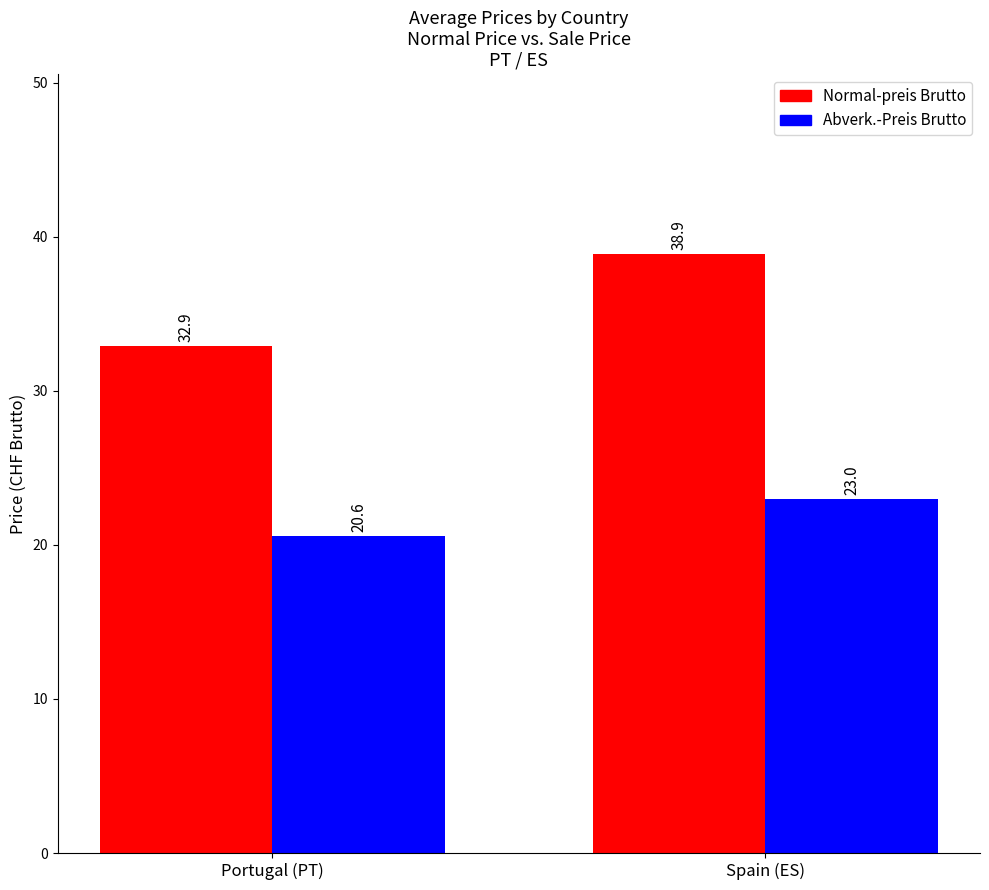

What is the value of the Normal-preis Brutto bar at the 1st from the left?

32.9